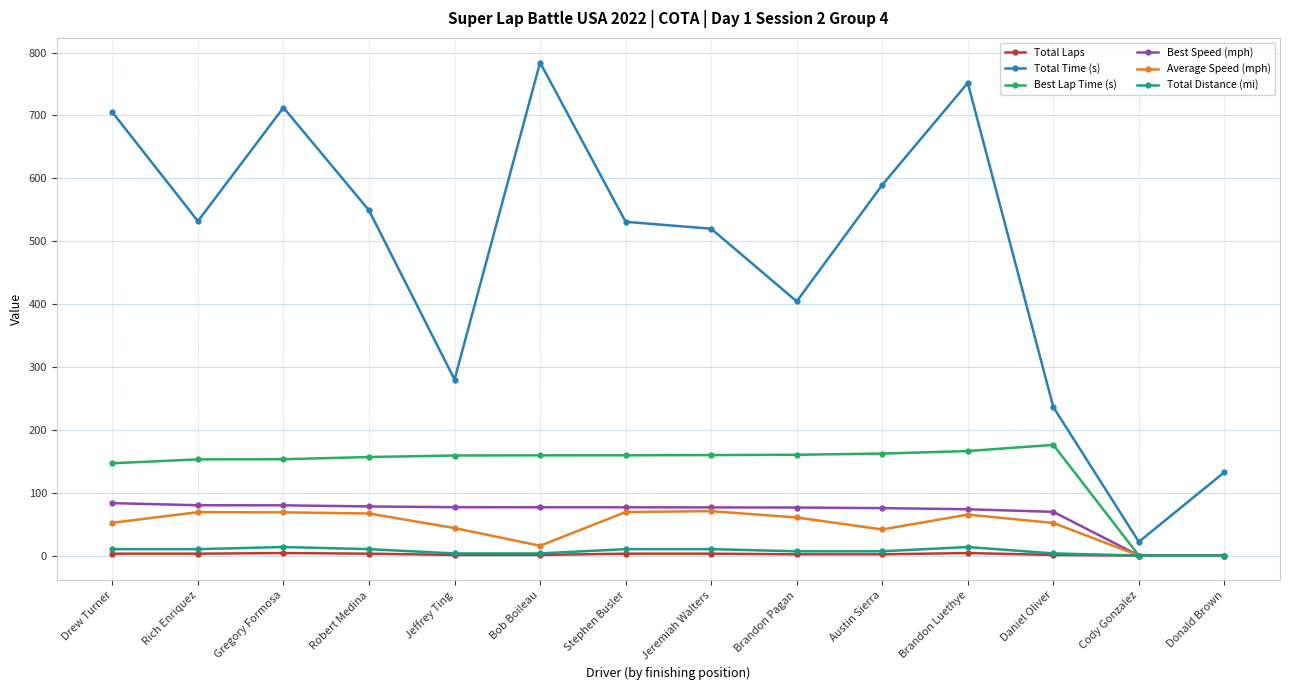

Which series has the largest range (max minus min)?

Total Time (s)